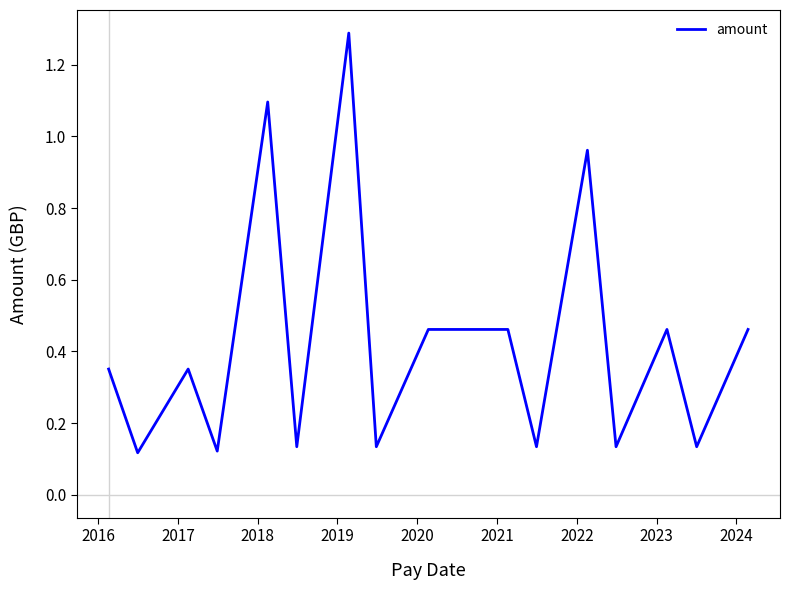

What is the greatest value displayed?

1.3